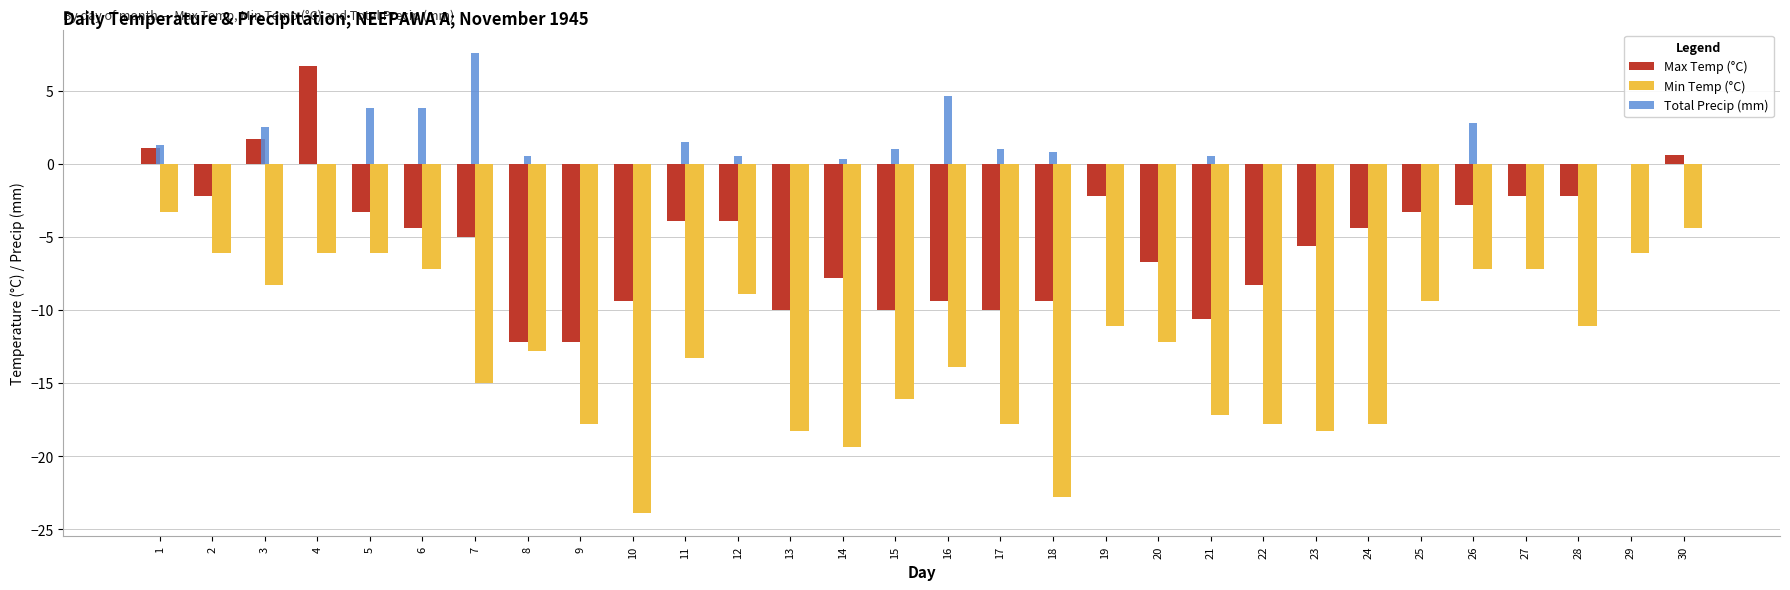

Is the value of Total Precip (mm) at 27 greater than the value of Min Temp (°C) at 11?

Yes